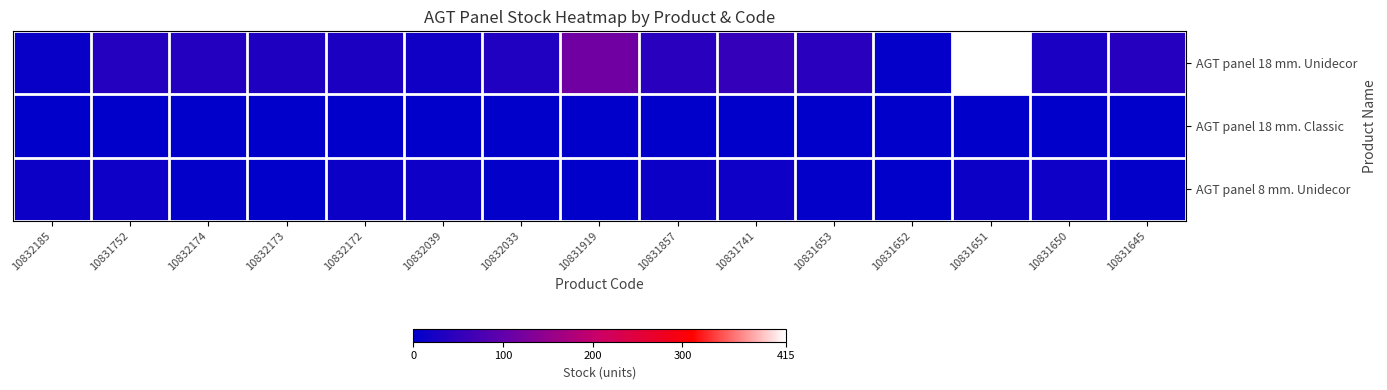

Count the number of data series in this chart.

3